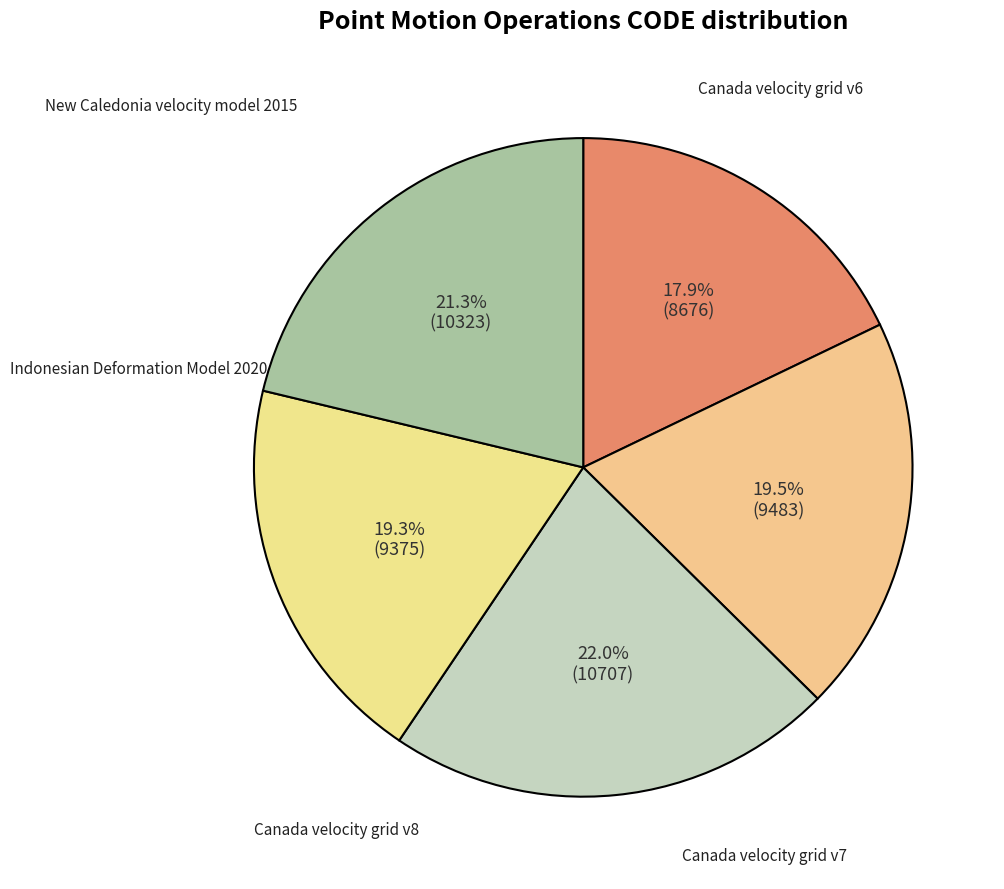

To the nearest percent, what is the combined percentage of New Caledonia velocity model 2015 and Canada velocity grid v6?

39%